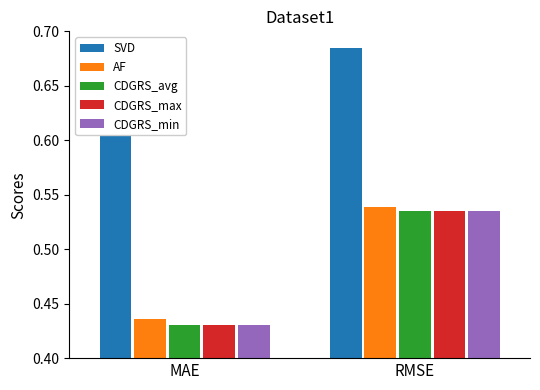

What are all the series names shown in the legend?

SVD, AF, CDGRS_avg, CDGRS_max, CDGRS_min